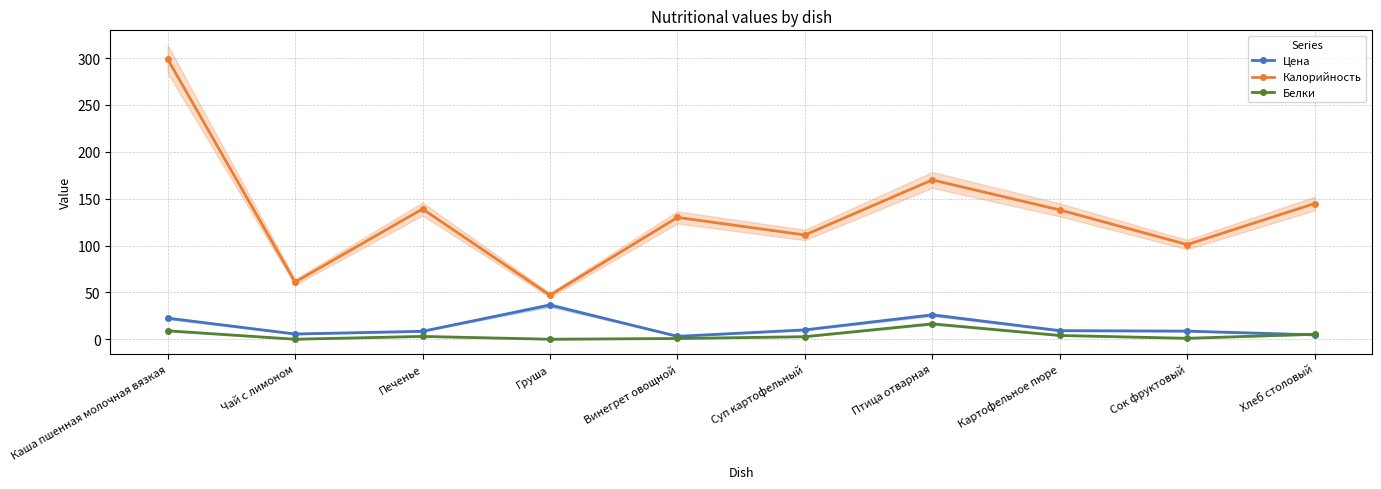

Is the value of Калорийность at Картофельное пюре greater than the value of Цена at Птица отварная?

Yes